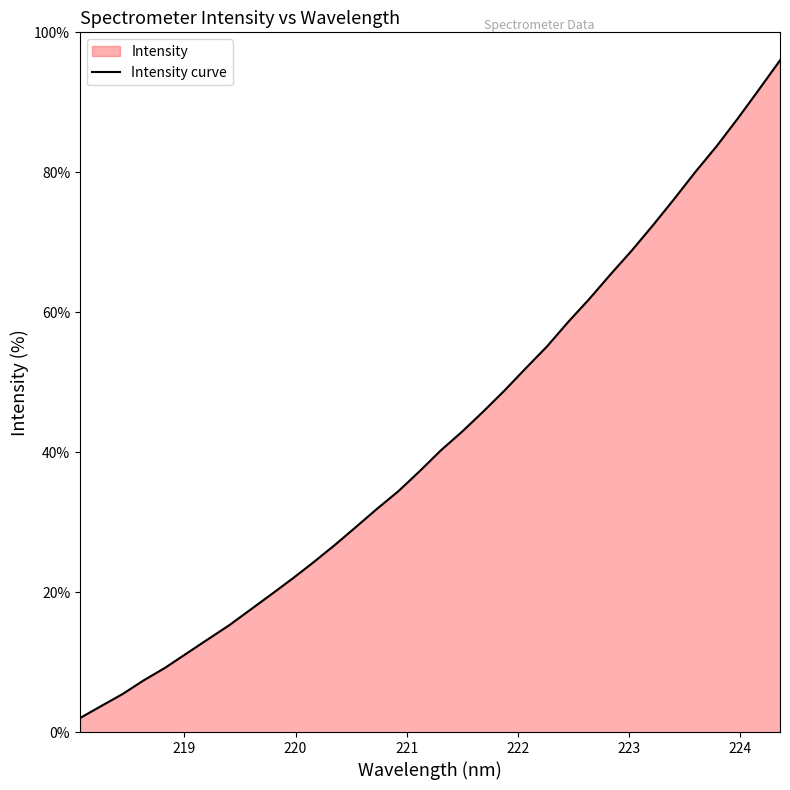

What is the change in value from 218.2508 to 219.2067?

+9.5